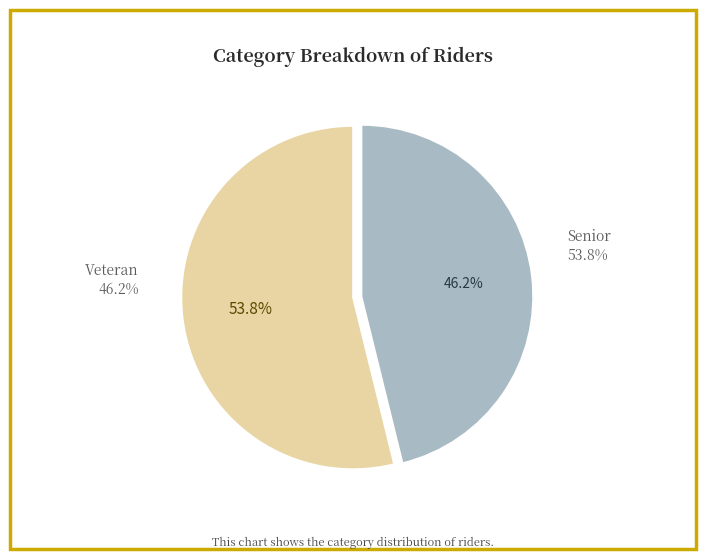

Approximately how many times larger is the value at Senior compared to Veteran?

1.2